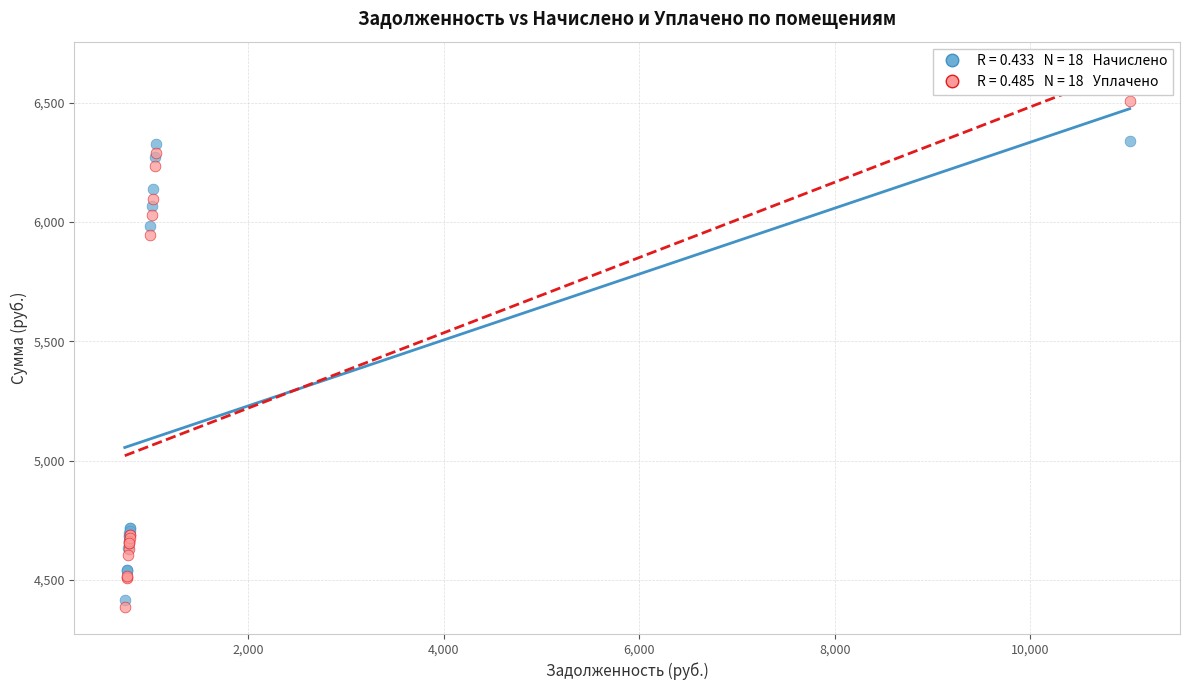

Across all series, what Y value is closest to 5447?

5945.7